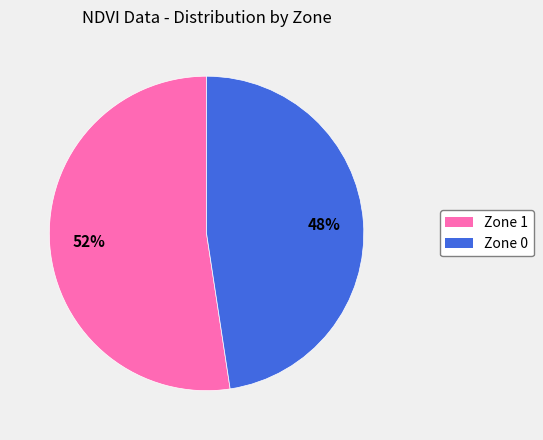

What percentage is the Zone 0 slice, to the nearest percent?

48%